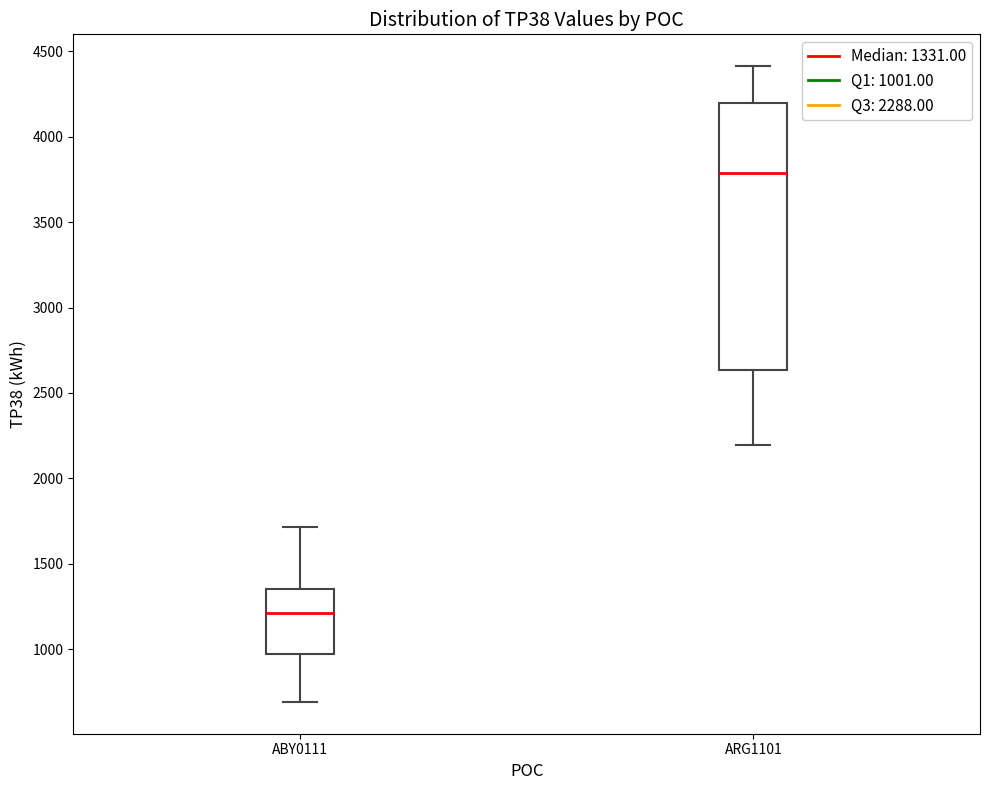

Comparing the boxes themselves (not the whiskers), which one is the tallest?

ARG1101